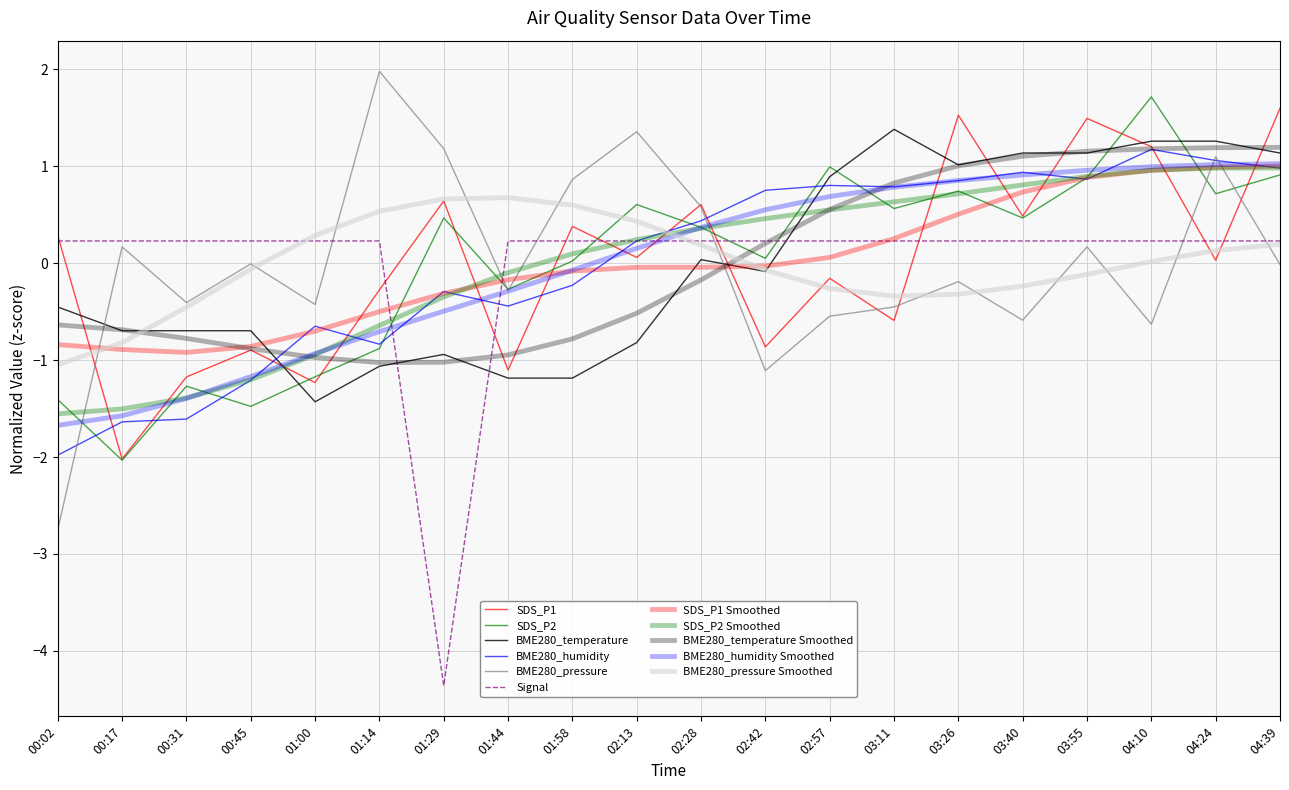

Which category has the lowest value across all series?

01:29